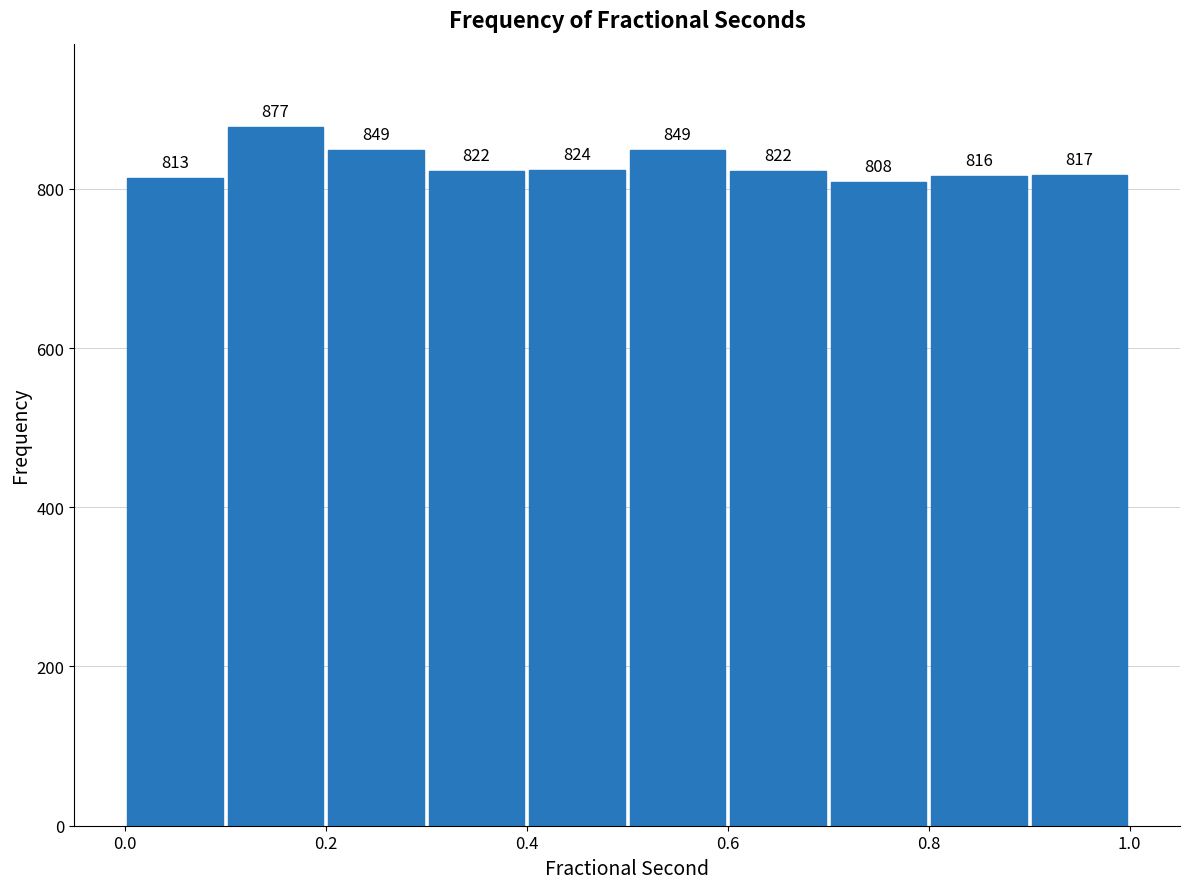

Over which range of the x-axis is the bar tallest?

0.1 to 0.2